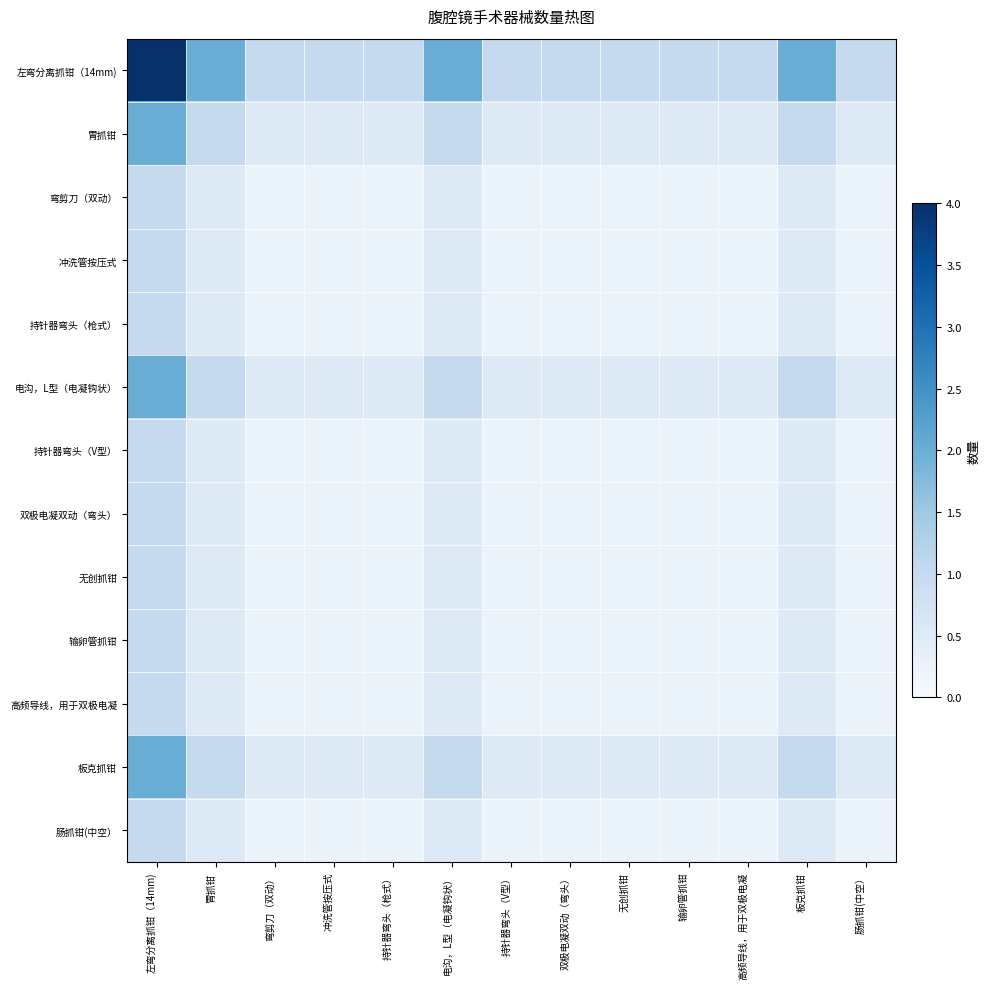

Which category has the lowest value across all series?

弯剪刀（双动）